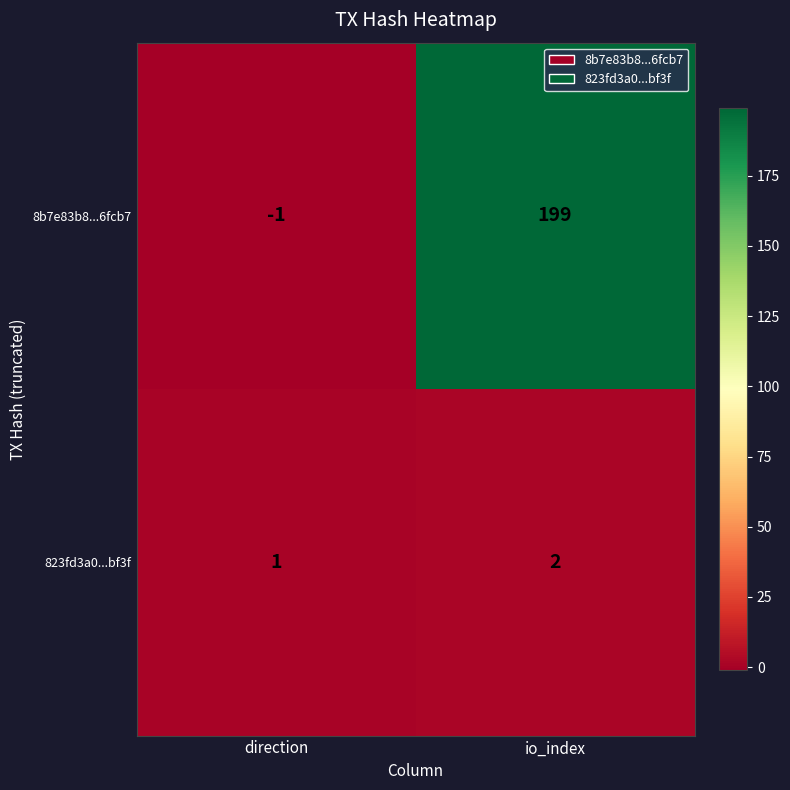

What is the difference between the highest and lowest values at direction?

2